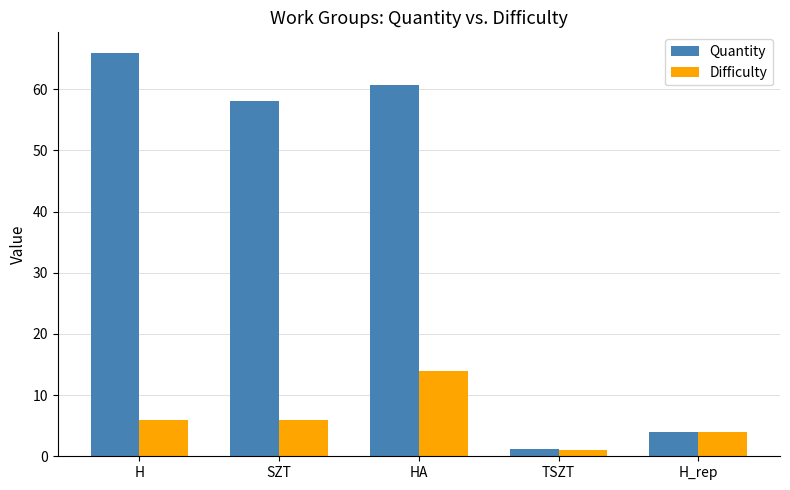

What are all the series names shown in the legend?

Quantity, Difficulty